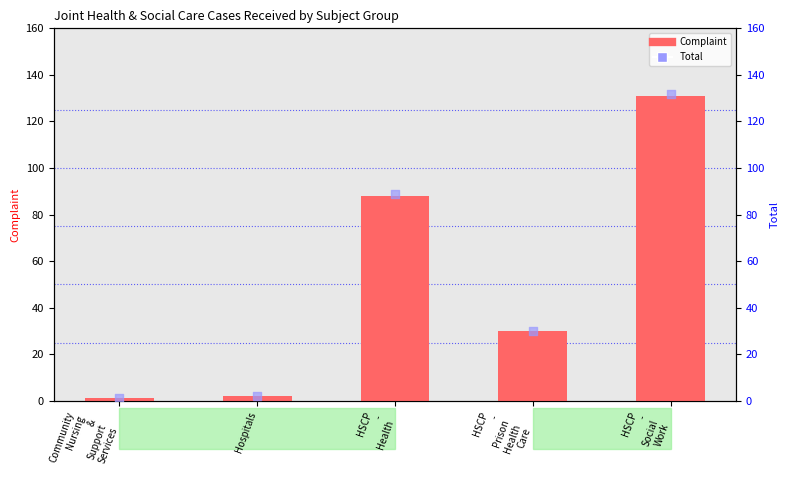

Is the value of Complaint at Community
Nursing
&
Support
Services greater than the value of Total at Hospitals?

No